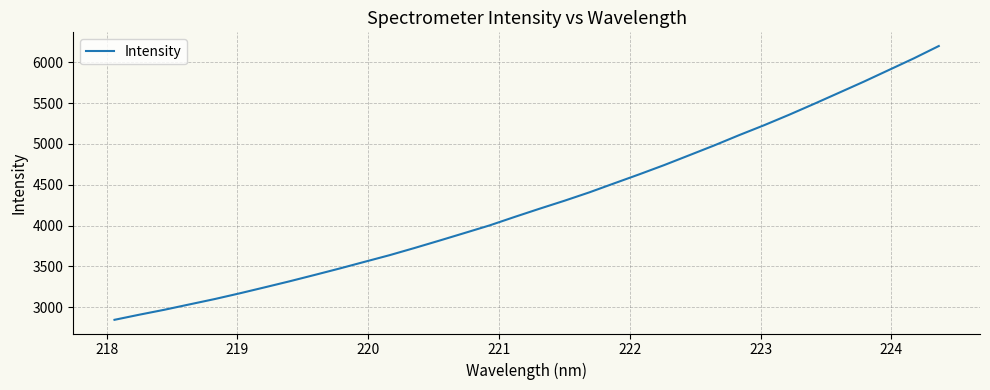

What is the maximum value shown in the chart?

6199.1